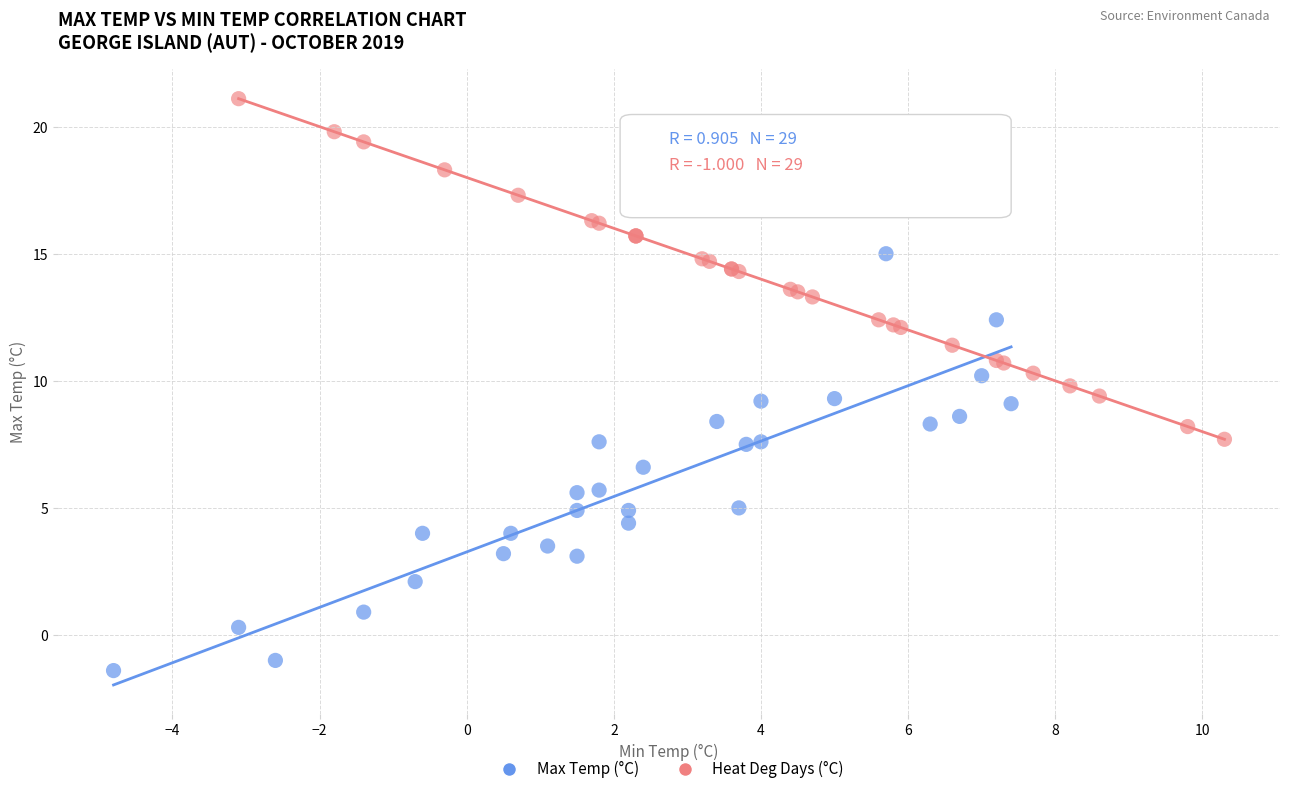

Which series has the largest Y range (max minus min)?

Max Temp (°C)